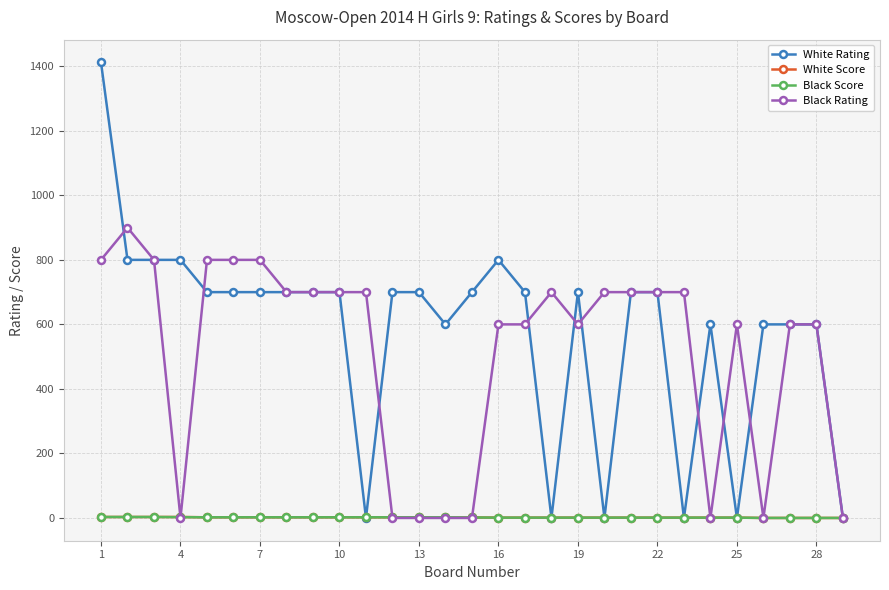

What is the greatest value displayed?

1412.0